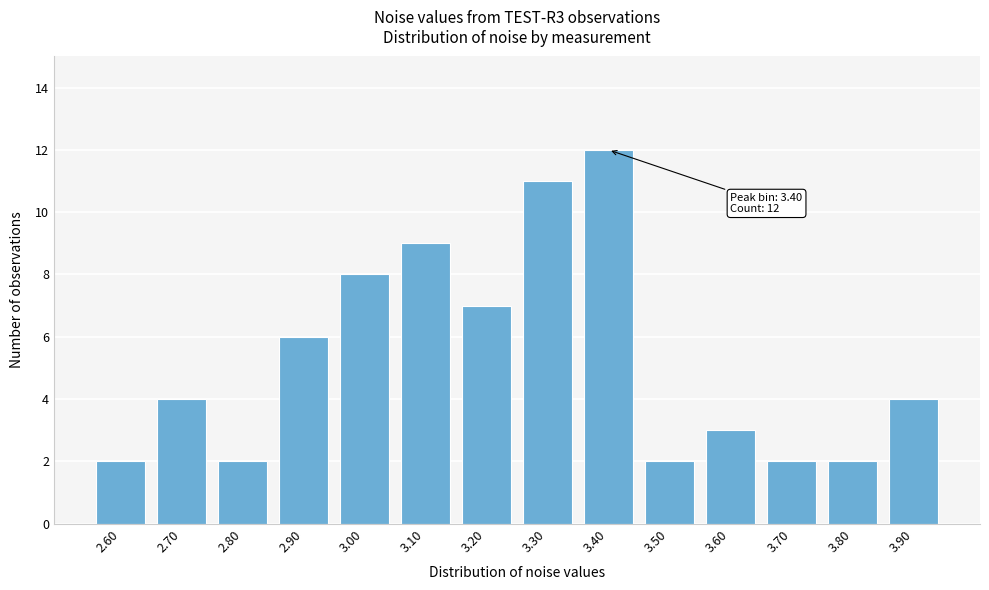

Reading left to right, what are all the values shown in this chart?

2.60=2	2.70=4	2.80=2	2.90=6	3.00=8	3.10=9	3.20=7	3.30=11	3.40=12	3.50=2	3.60=3	3.70=2	3.80=2	3.90=4